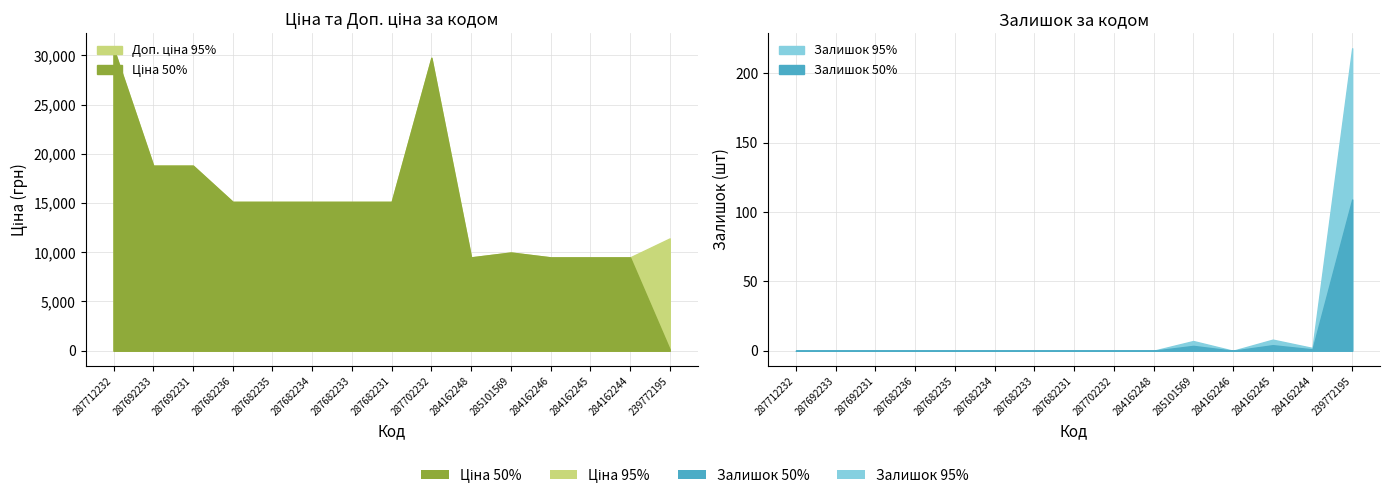

Is it true that Ціна equals 30717.1 at 287712232?

True